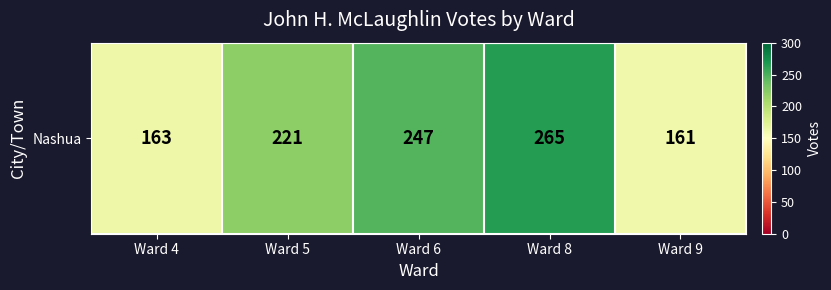

How many data points does each series have?

5